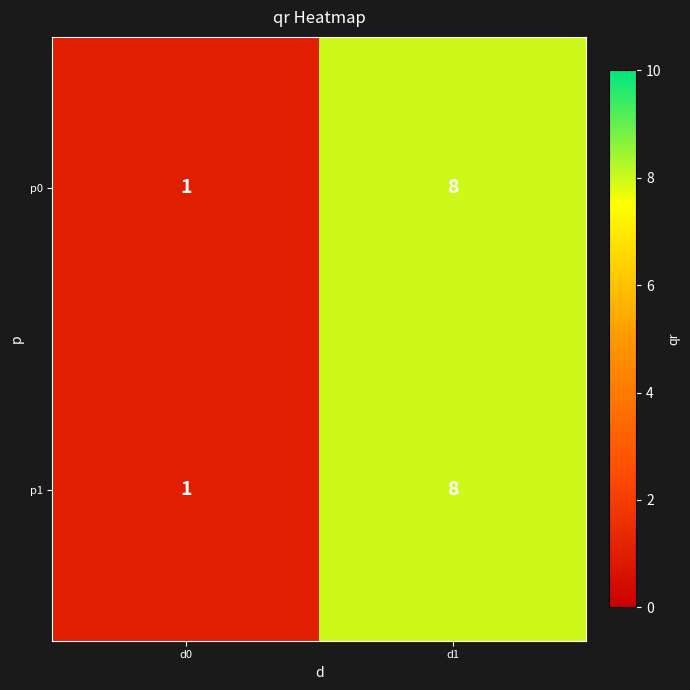

Reading left to right, extract all data points from this chart.

p0: d0=1	d1=8
p1: d0=1	d1=8